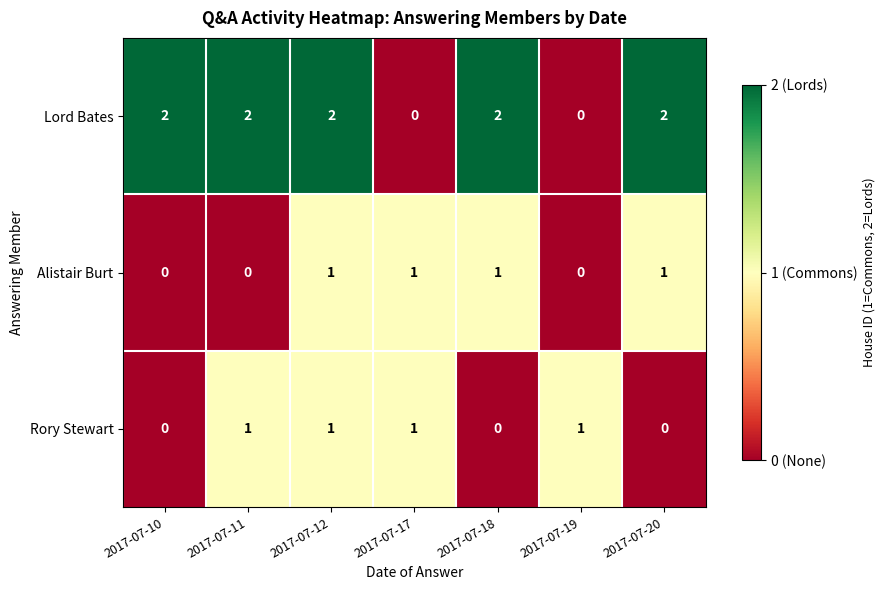

Is it true that Rory Stewart equals 0 at 2017-07-19?

False